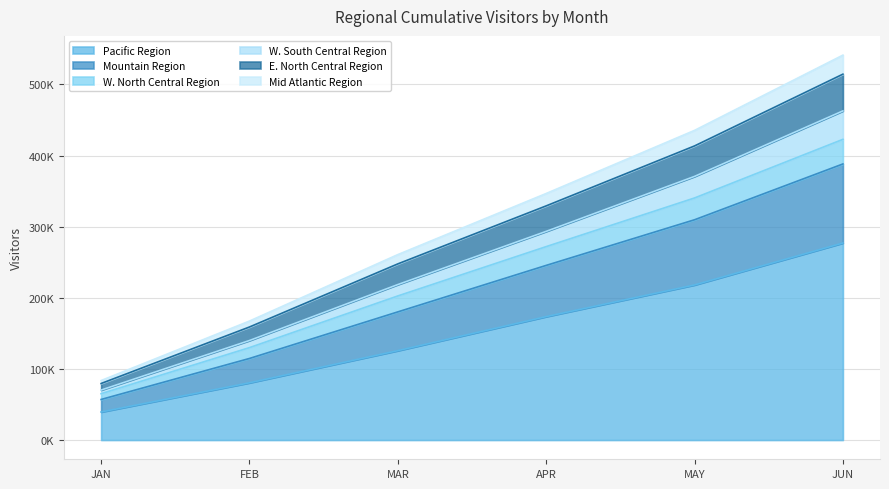

What is the difference between the maximum and minimum values in the Pacific Region series?

237583.8